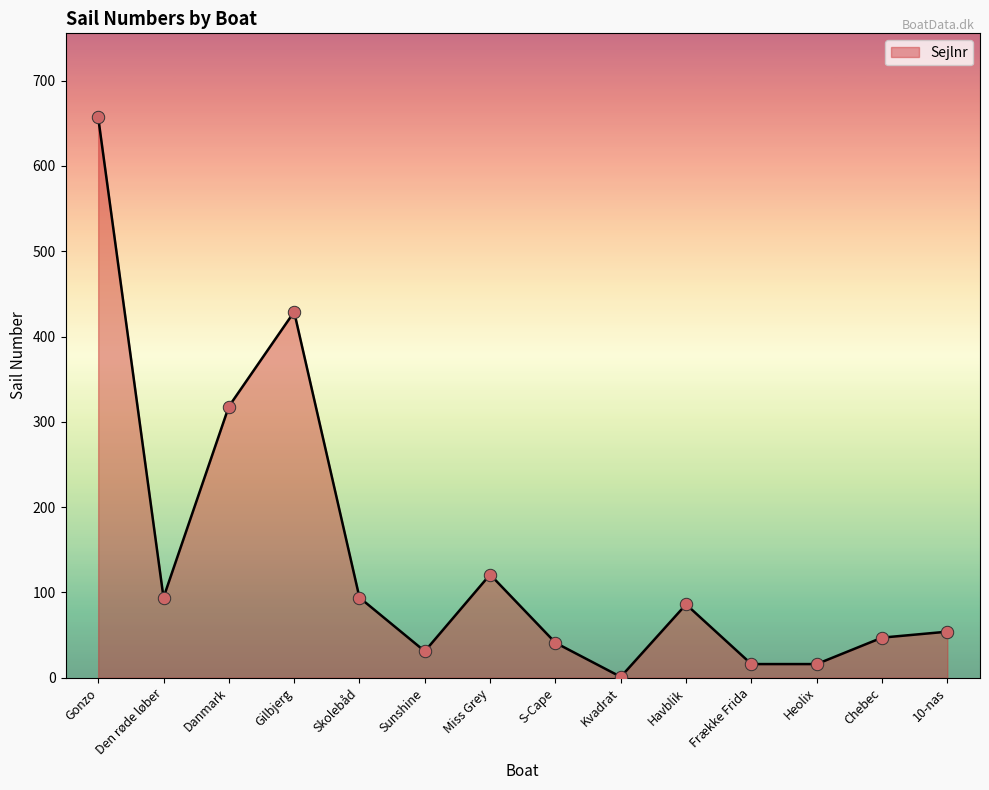

Between Gilbjerg and Frække Frida, which is larger?

Gilbjerg